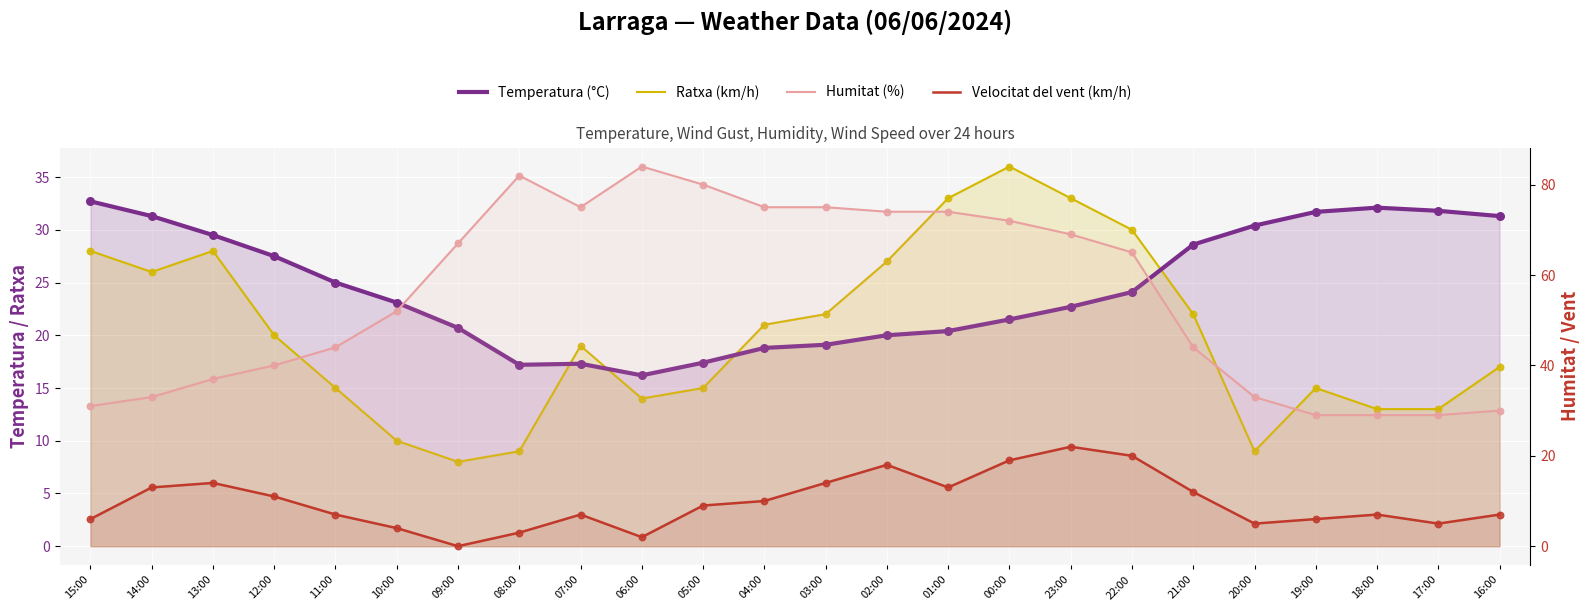

Which series contains the lowest Y value?

Velocitat del vent (km/h)